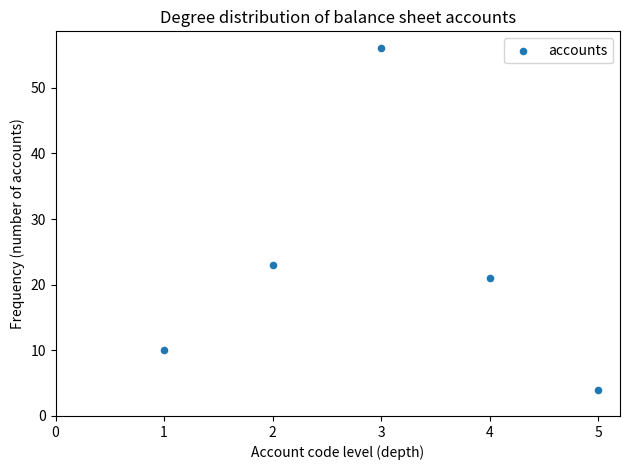

What is the average Y value?

23